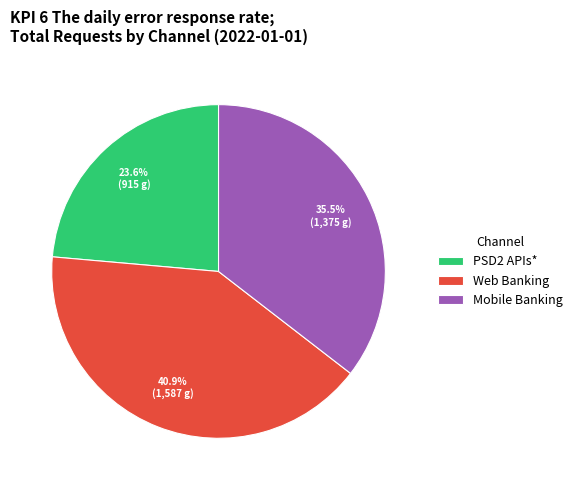

Which slice is the smallest?

PSD2 APIs*